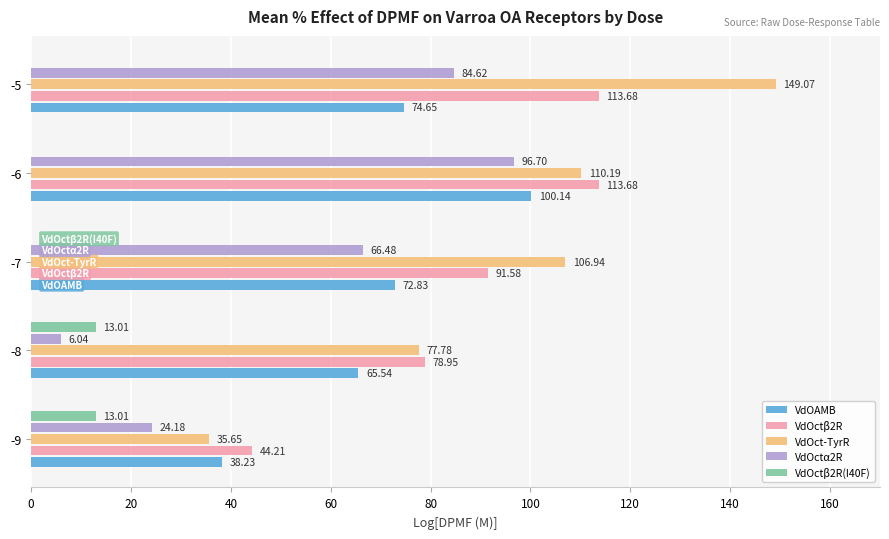

What is the total value across all series at -7?

337.8